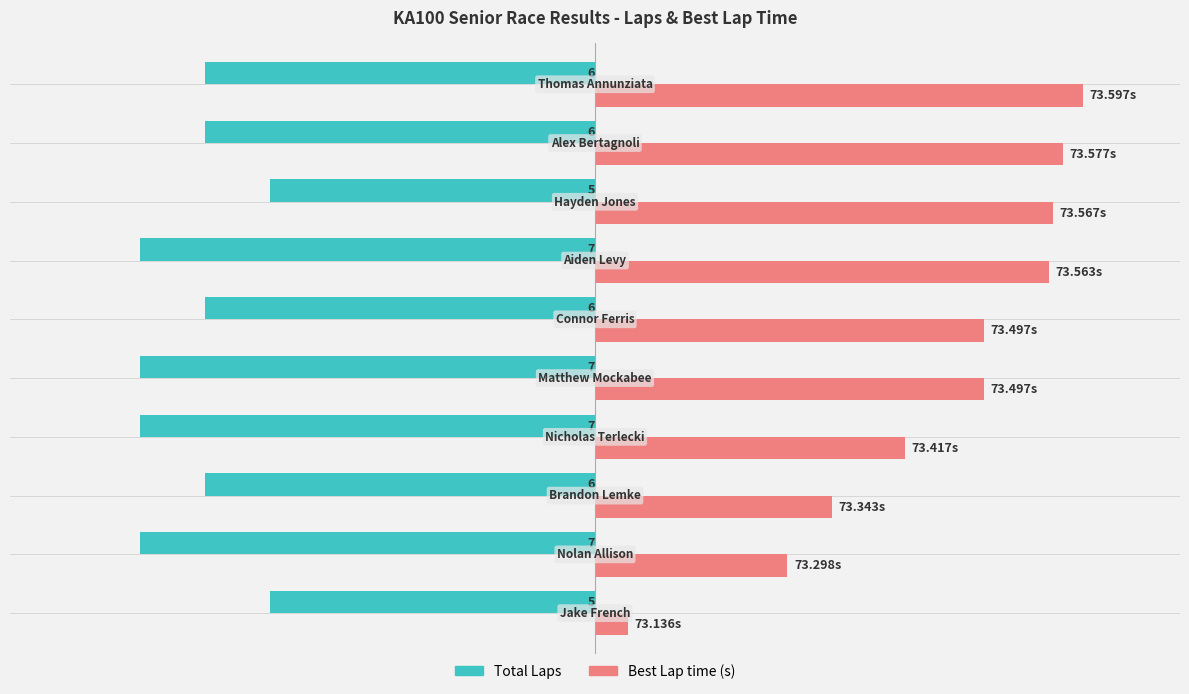

Are the bars grouped side by side (vs. stacked)?

Yes